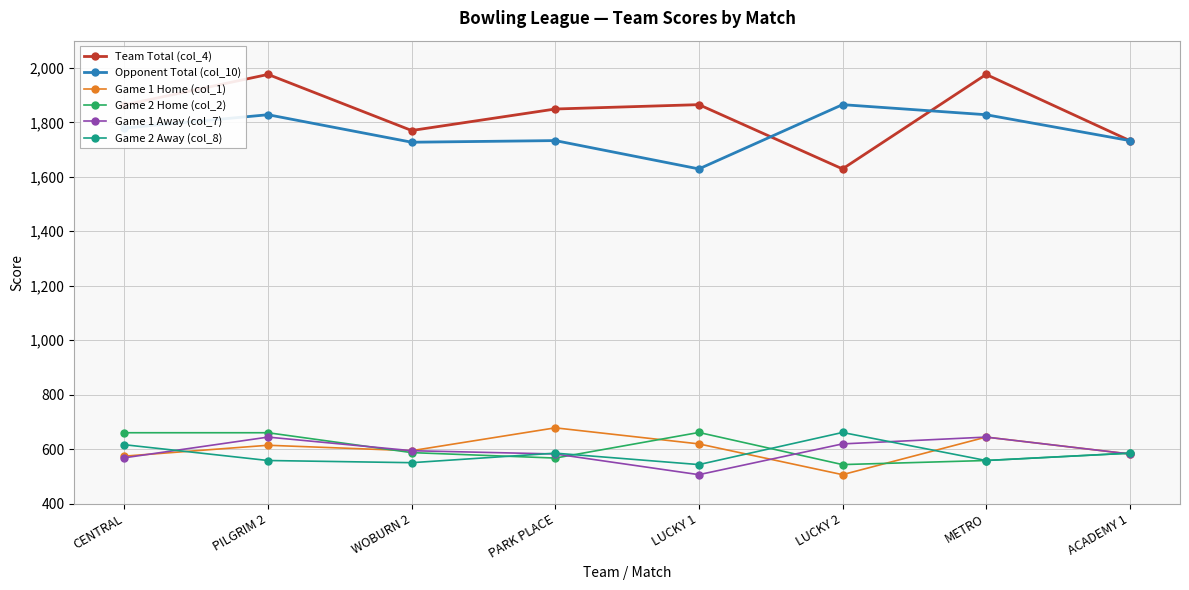

True or false: Game 1 Home (col_1) has a value of 574 at CENTRAL.

True